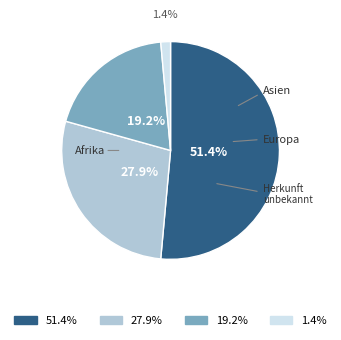

To the nearest percent, what is the difference between the largest and smallest slice percentages?

50%